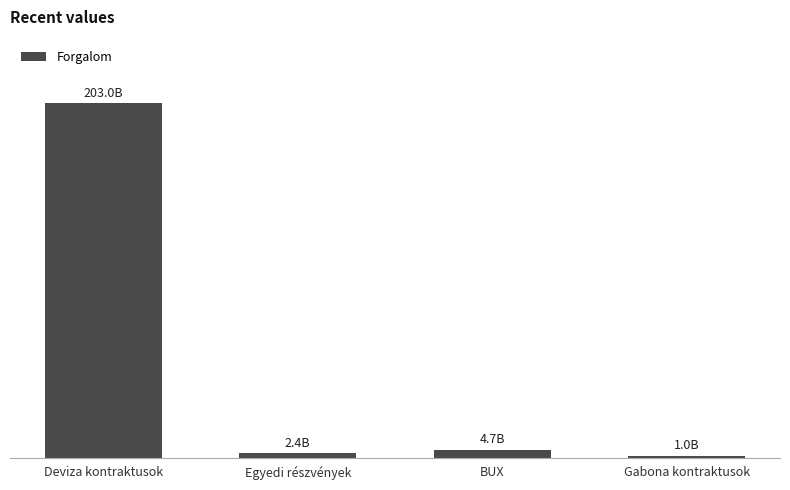

Does the chart contain any negative values?

No